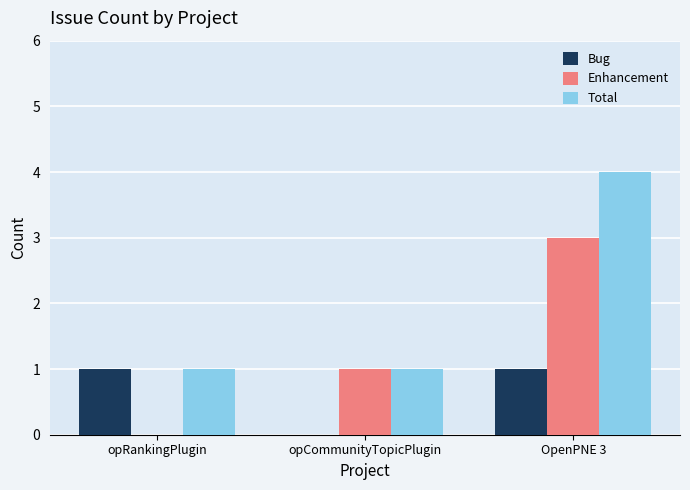

What is the greatest value displayed?

4